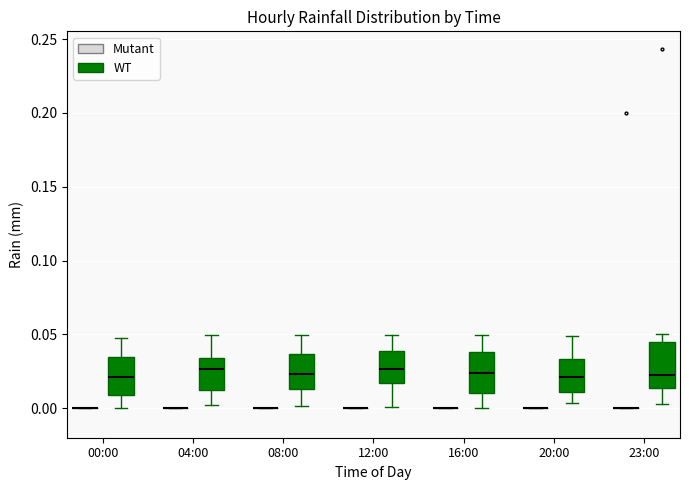

Reading left to right, transcribe this box plot: for each box, give where its median line is, the range the box spans, and where its two whiskers end, as read against the y-axis. The values are not printed on the chart, so give them approximately, as read against the axis.

00:00 (Mutant): box collapsed to a line at 0.000, whiskers 0.000 to 0.000
00:00 (WT): median 0.020, box 0.010 to 0.035, whiskers 0.000 to 0.050
04:00 (Mutant): box collapsed to a line at 0.000, whiskers 0.000 to 0.000
04:00 (WT): median 0.025, box 0.010 to 0.035, whiskers 0.000 to 0.050
08:00 (Mutant): box collapsed to a line at 0.000, whiskers 0.000 to 0.000
08:00 (WT): median 0.025, box 0.015 to 0.035, whiskers 0.000 to 0.050
12:00 (Mutant): box collapsed to a line at 0.000, whiskers 0.000 to 0.000
12:00 (WT): median 0.025, box 0.015 to 0.040, whiskers 0.000 to 0.050
16:00 (Mutant): box collapsed to a line at 0.000, whiskers 0.000 to 0.000
16:00 (WT): median 0.025, box 0.010 to 0.040, whiskers 0.000 to 0.050
20:00 (Mutant): box collapsed to a line at 0.000, whiskers 0.000 to 0.000
20:00 (WT): median 0.020, box 0.010 to 0.035, whiskers 0.005 to 0.050
23:00 (Mutant): box collapsed to a line at 0.000, whiskers 0.000 to 0.000
23:00 (WT): median 0.025, box 0.015 to 0.045, whiskers 0.005 to 0.050